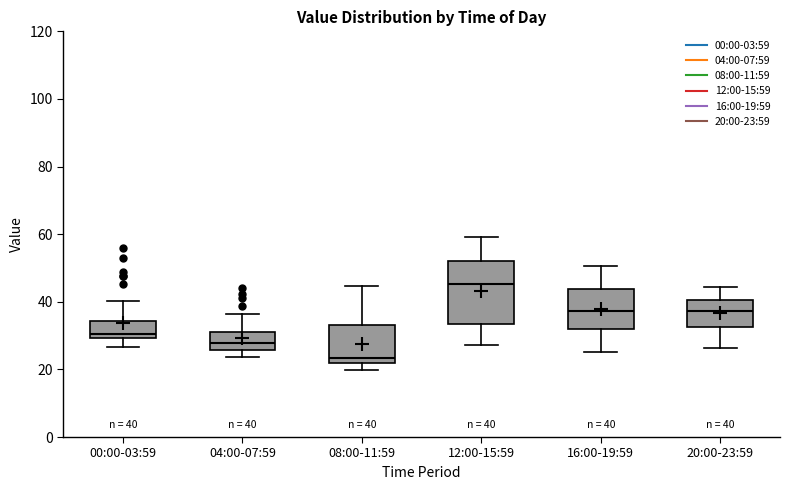

Which box has the lowest median line?

08:00-11:59